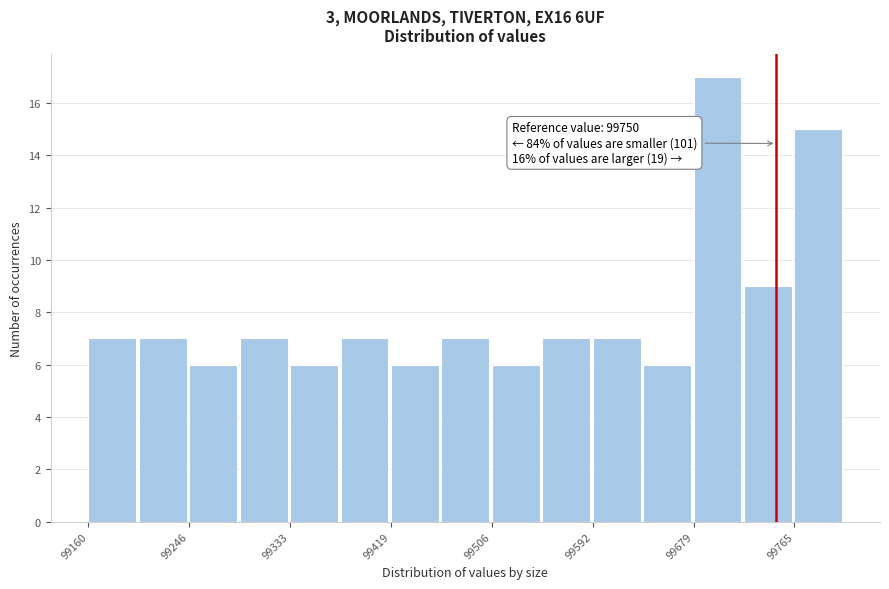

Which range on the x-axis has the tallest bar?

99680 to 99720